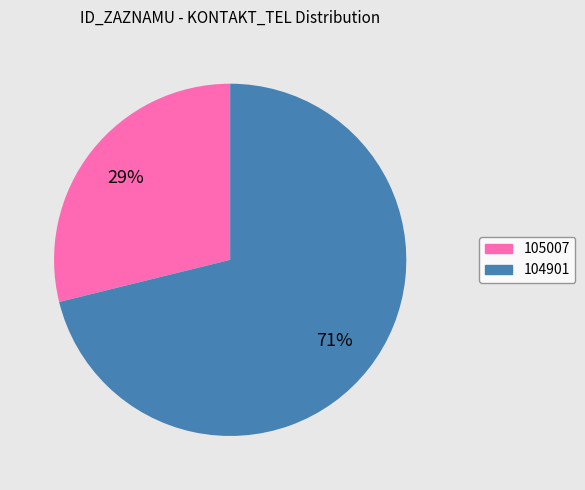

Combined, do 105007 and 104901 account for over 50%?

Yes